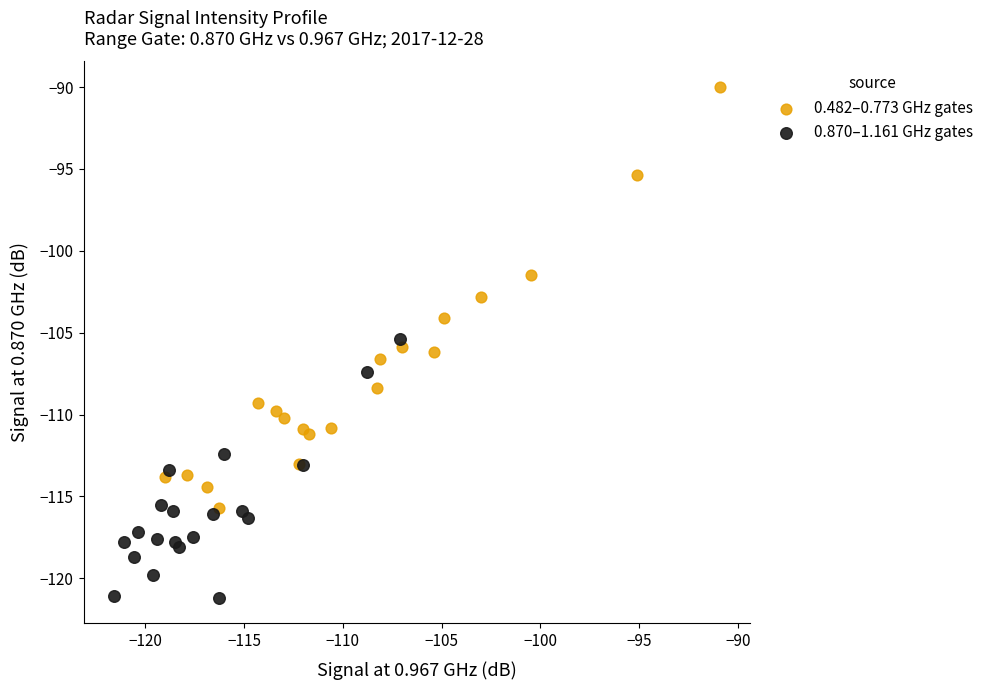

Which series contains the lowest Y value?

0.870–1.161 GHz gates